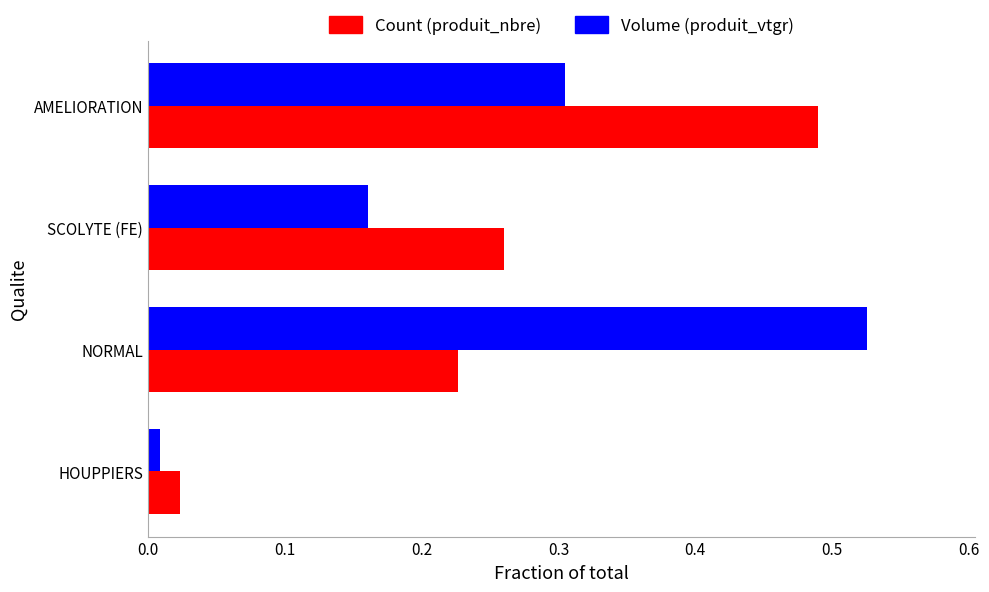

At how many categories does at least one series exceed 0?

4